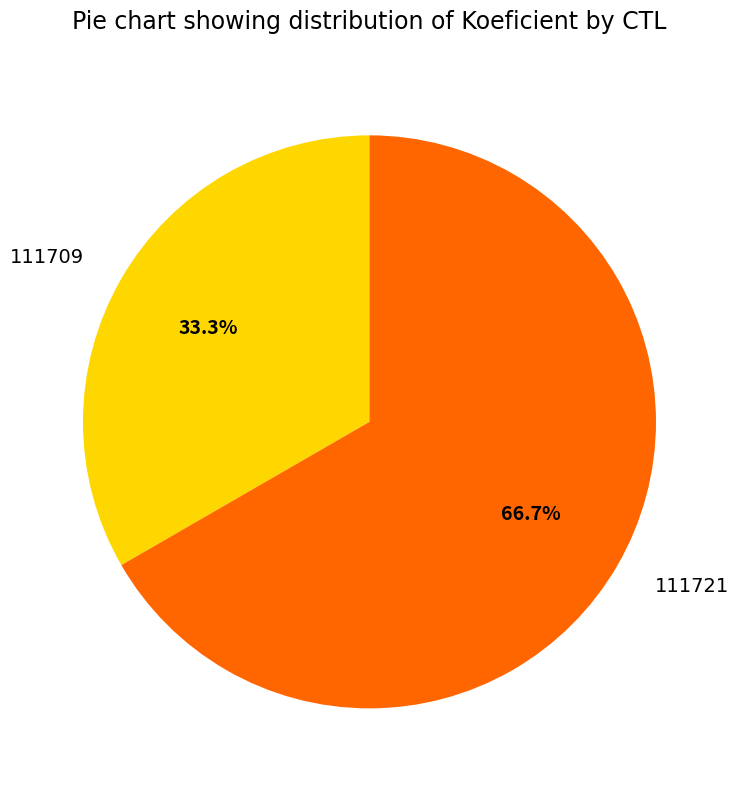

To the nearest percent, what is the combined percentage of 111721 and 111709?

100%